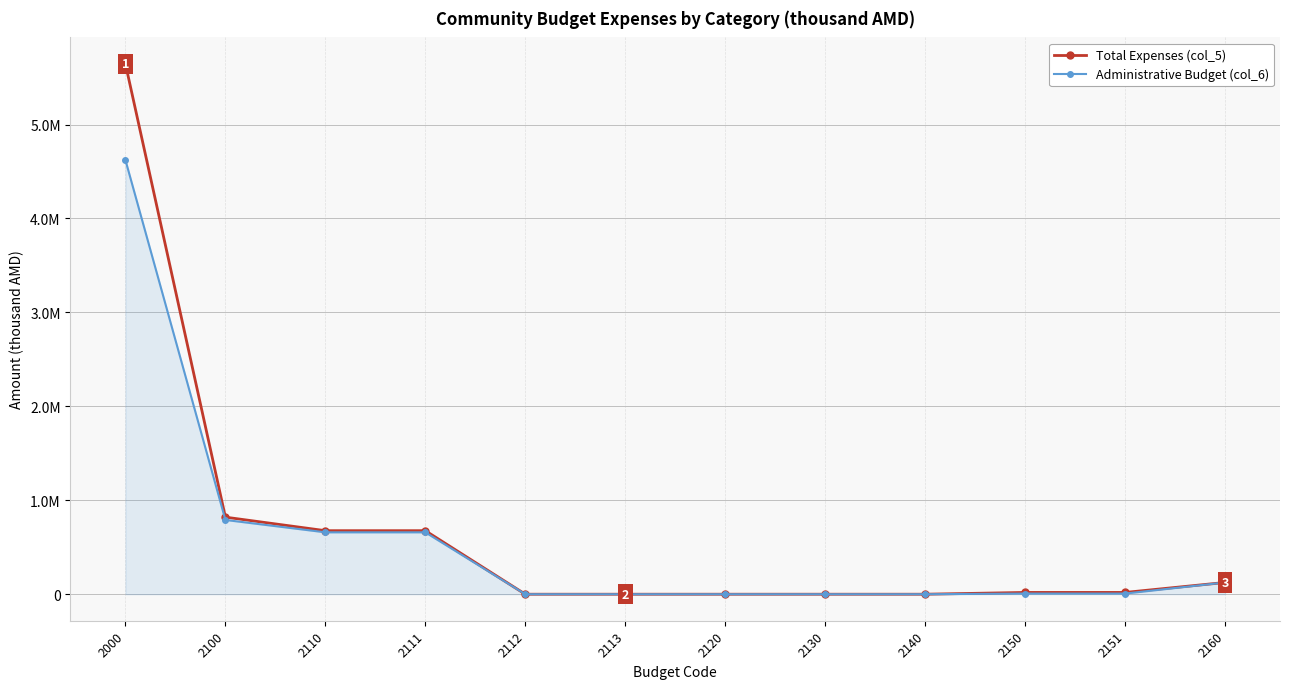

At which category is the sum across all series the highest?

2000